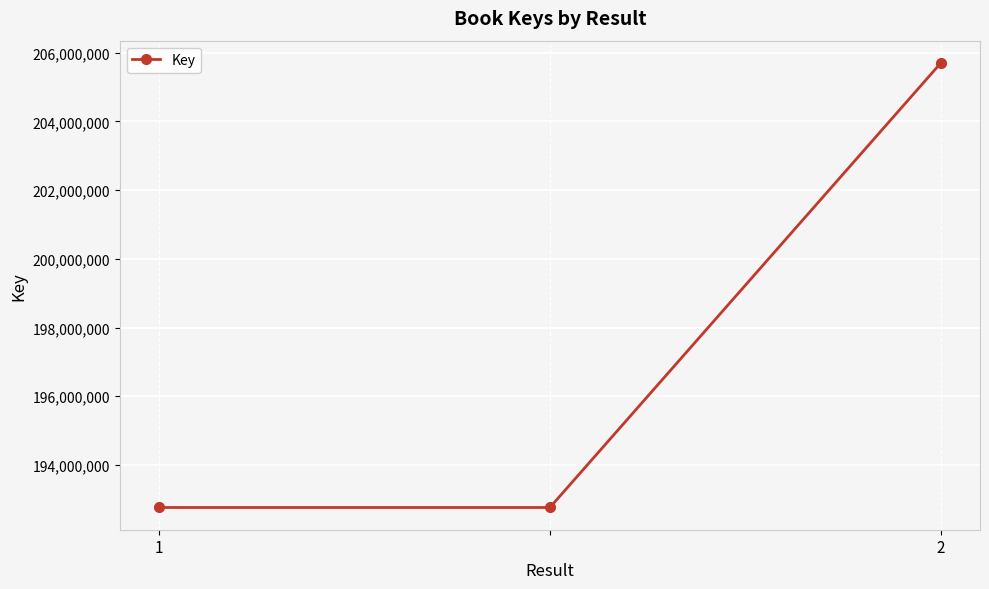

What is the difference between the maximum and minimum values?

12940536